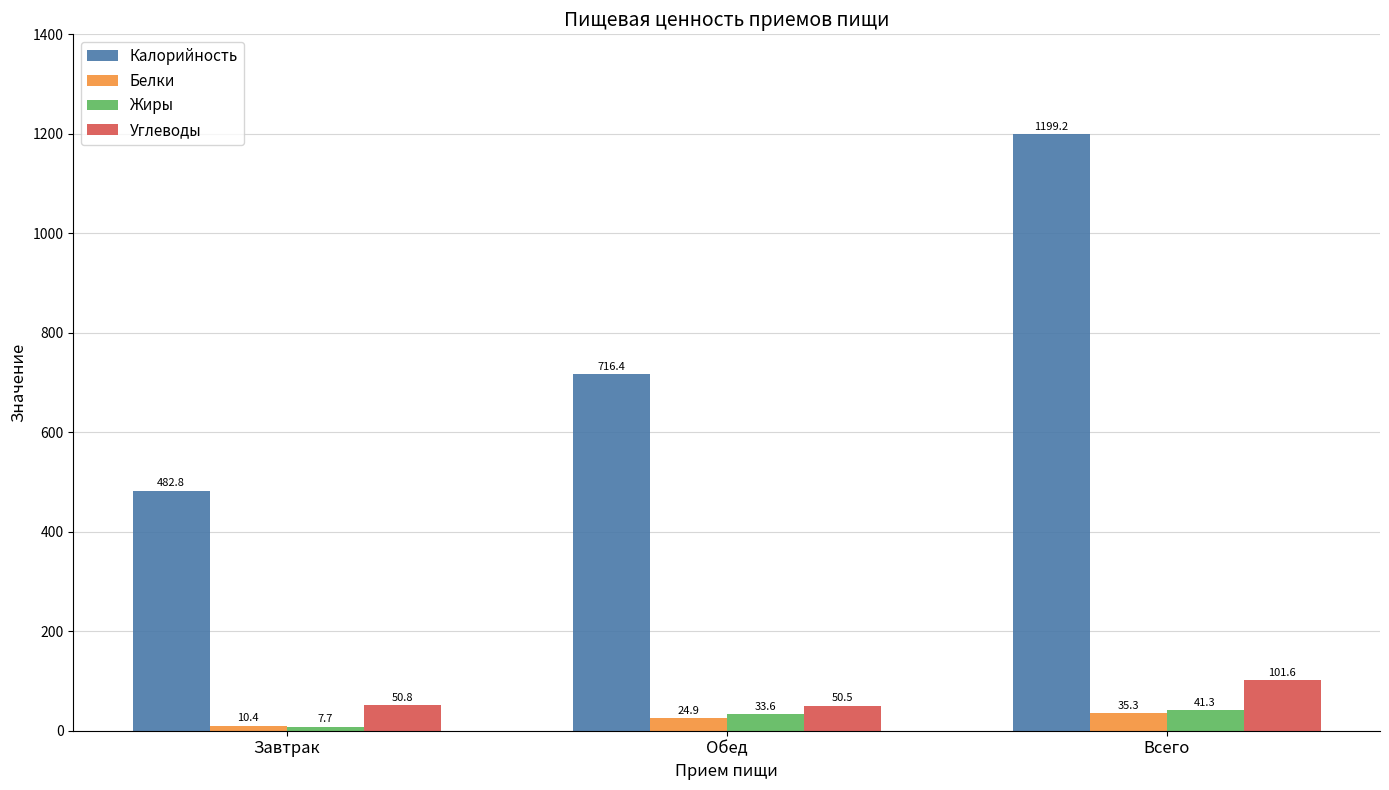

What is the minimum value shown in the chart?

7.7